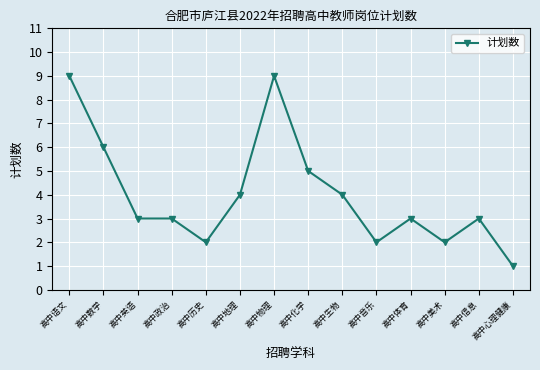

What position from the left is 高中音乐?

10